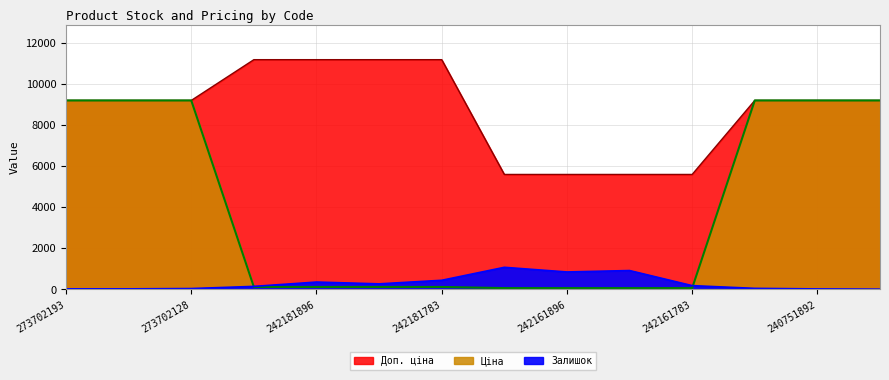

Does the chart display data point markers on the line(s)?

No